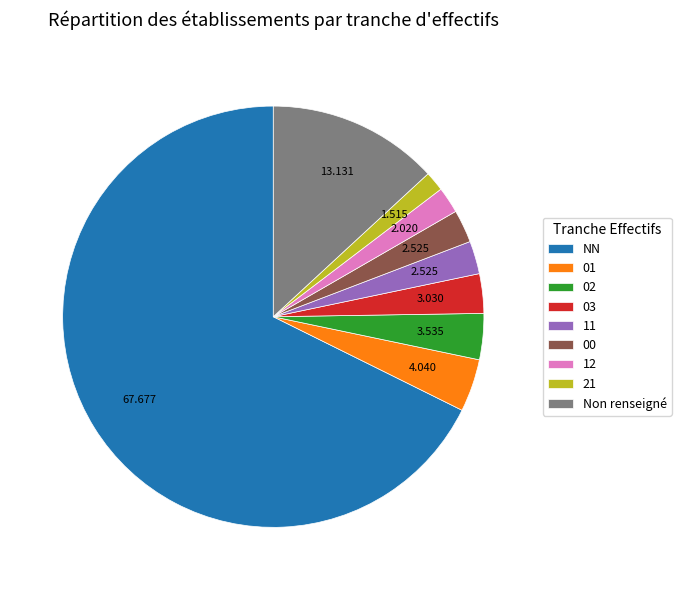

How many segments does this pie chart have?

9